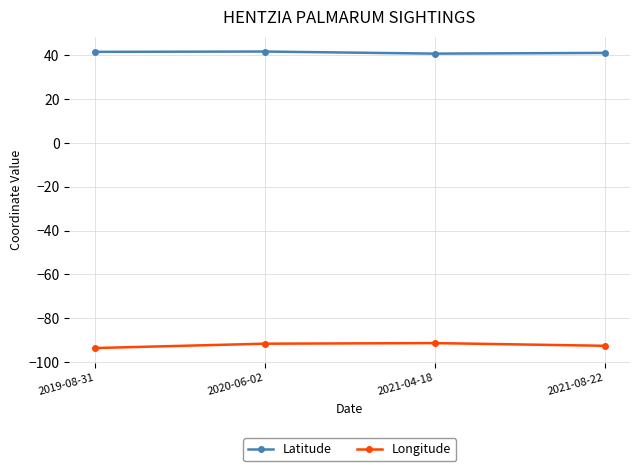

What is the maximum value shown in the chart?

41.8